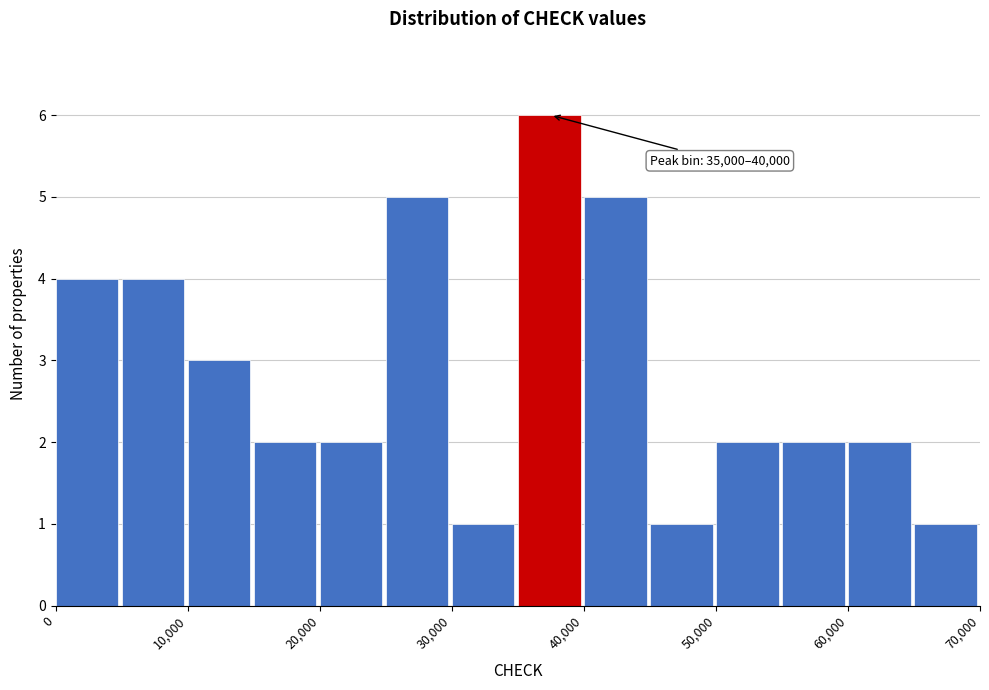

Which range on the x-axis has the tallest bar?

35000 to 40000